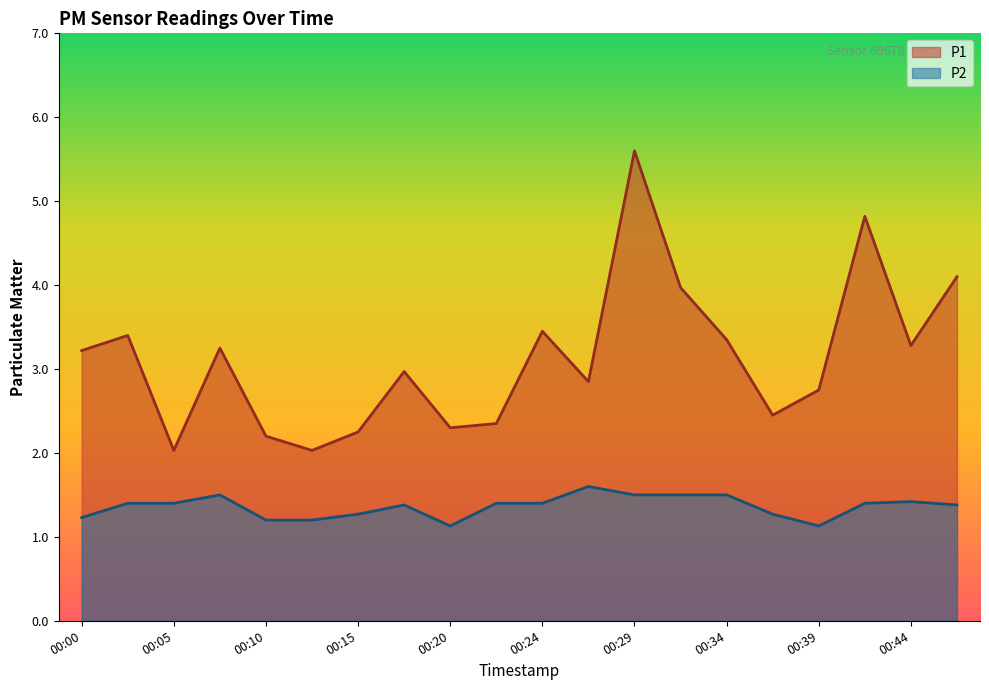

What is the smallest value displayed?

1.1